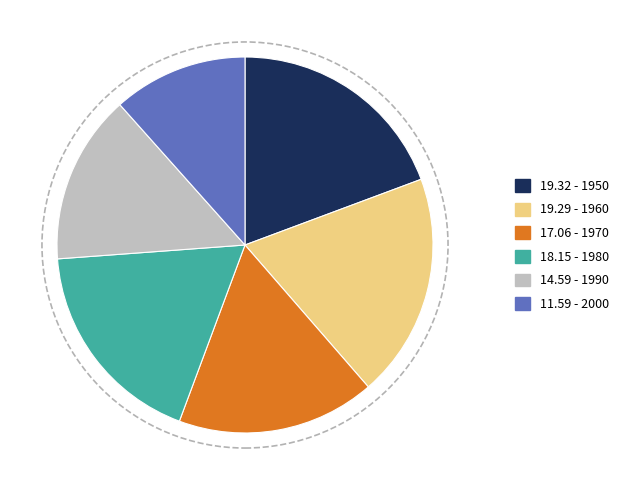

Does any single category account for the majority?

No